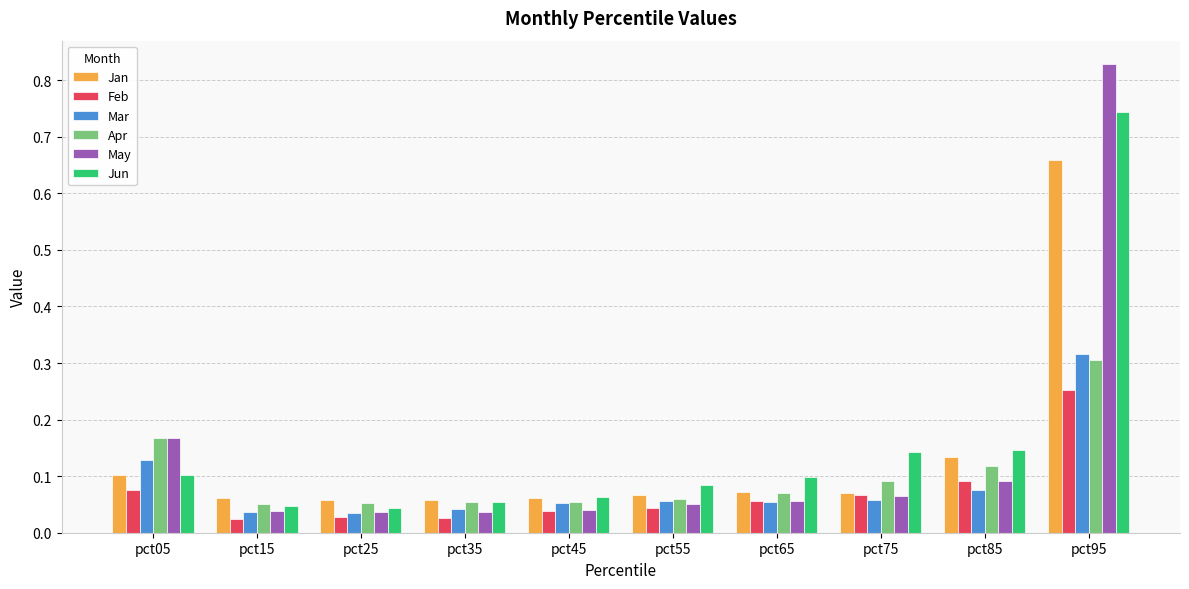

At pct95, list the series in order from smallest to largest.

Feb, Apr, Mar, Jan, Jun, May